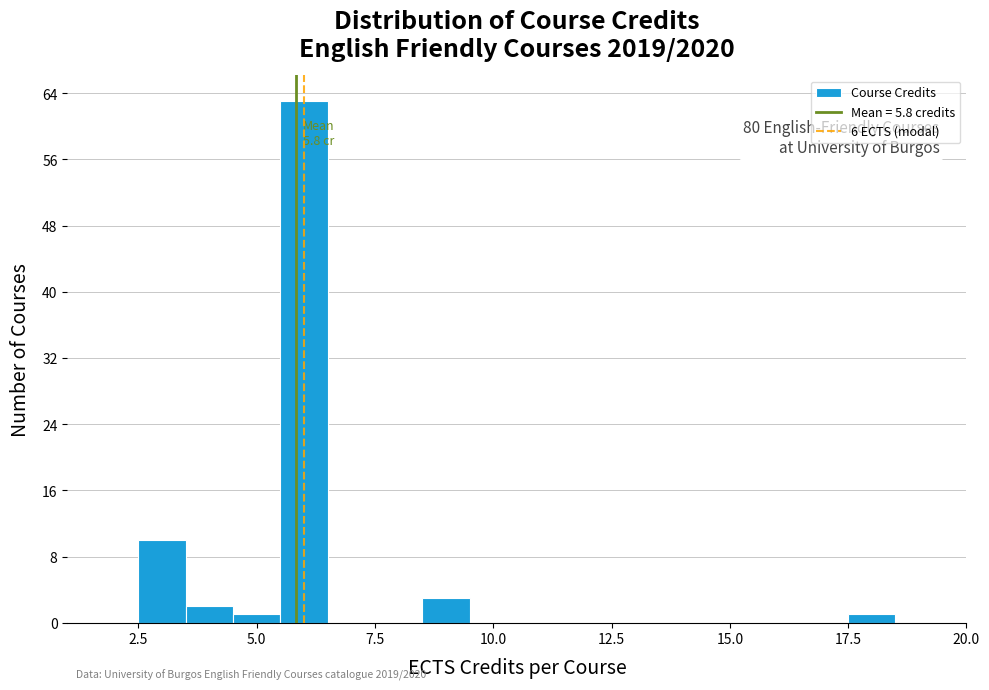

Read against the x-axis, roughly where is the centre of the tallest bar?

6.0